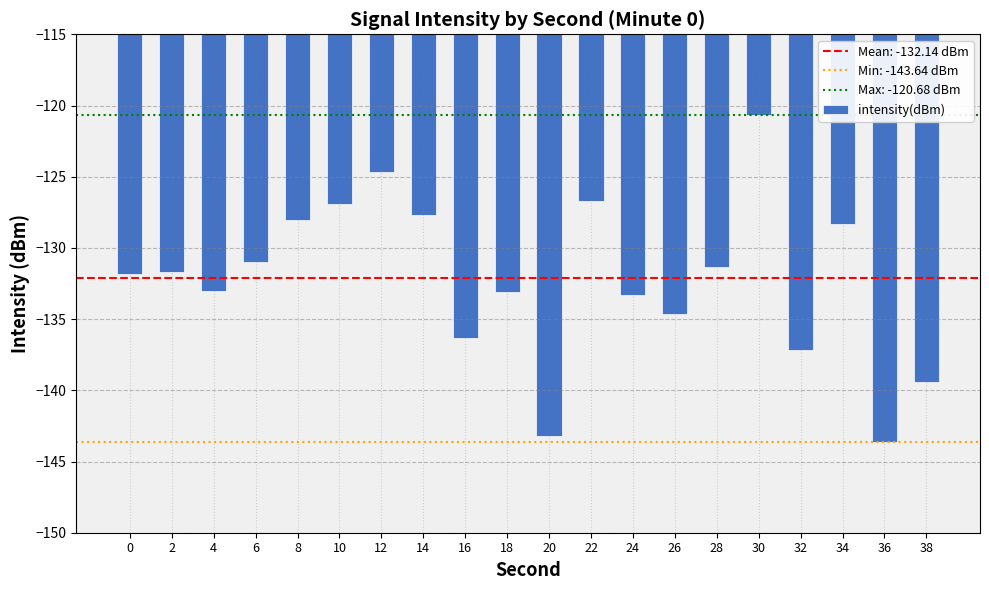

True or false: the data shows -131.3 at 28.

True